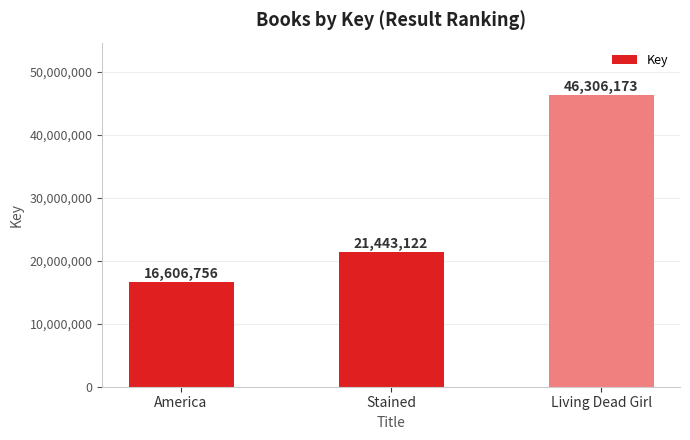

What value does the data have at America?

16606756